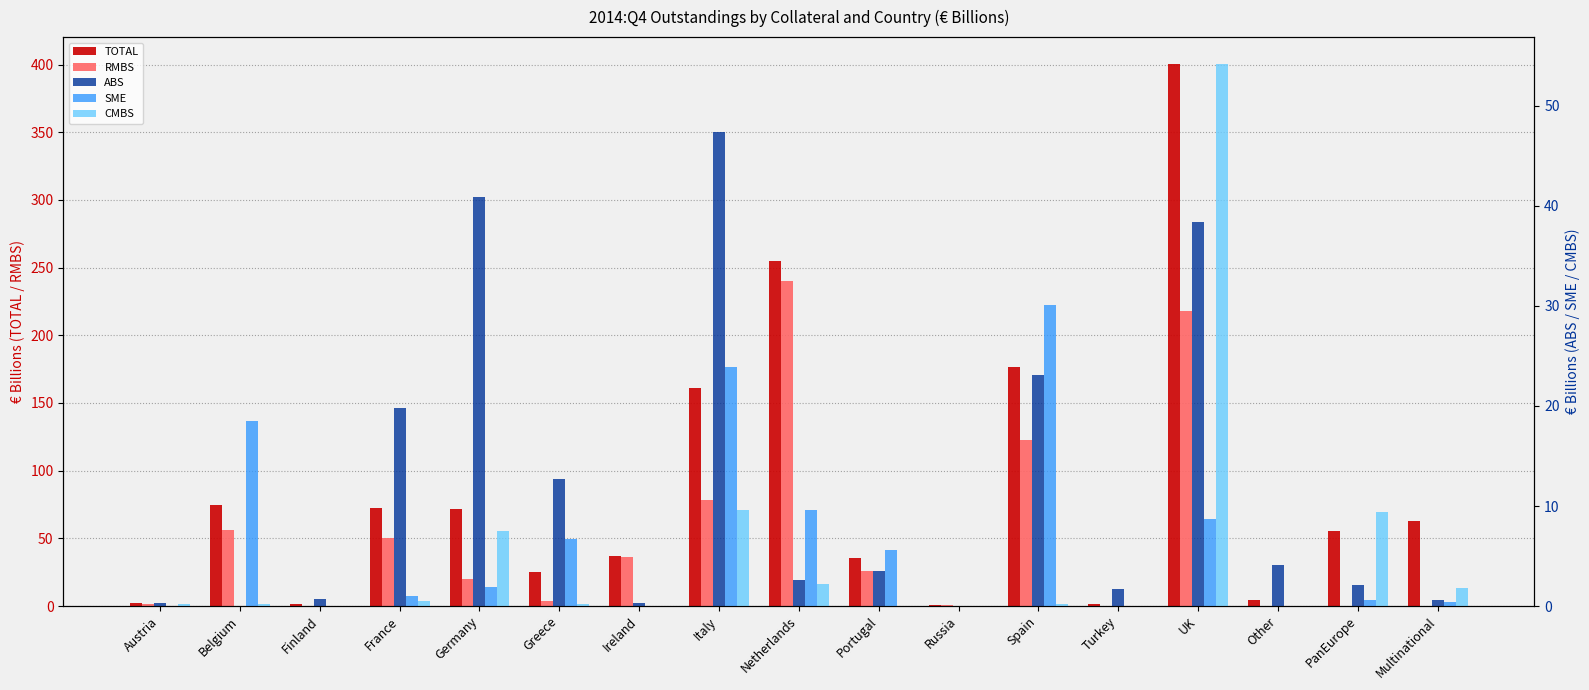

The TOTAL series shows 114.4 at Spain. True or false?

False